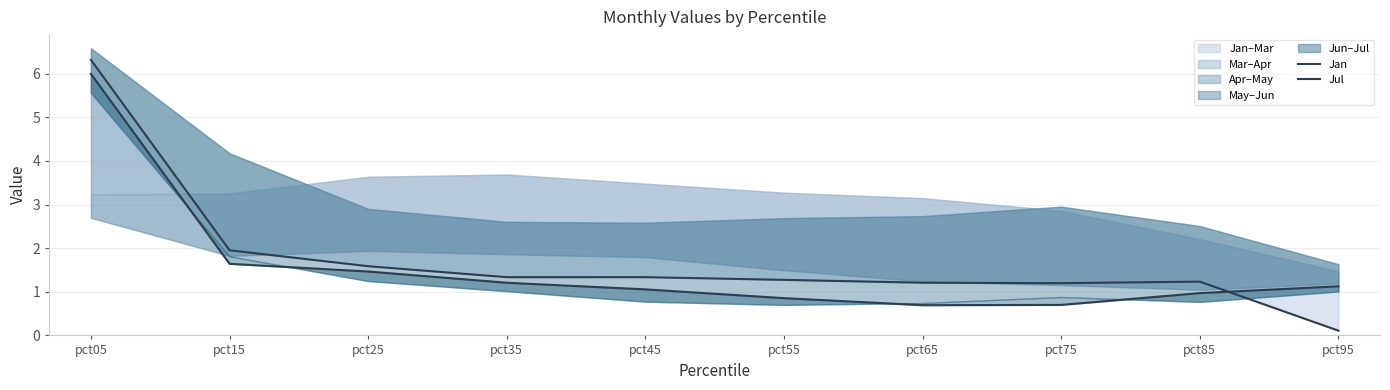

At which label is Jul closest to 3?

pct15